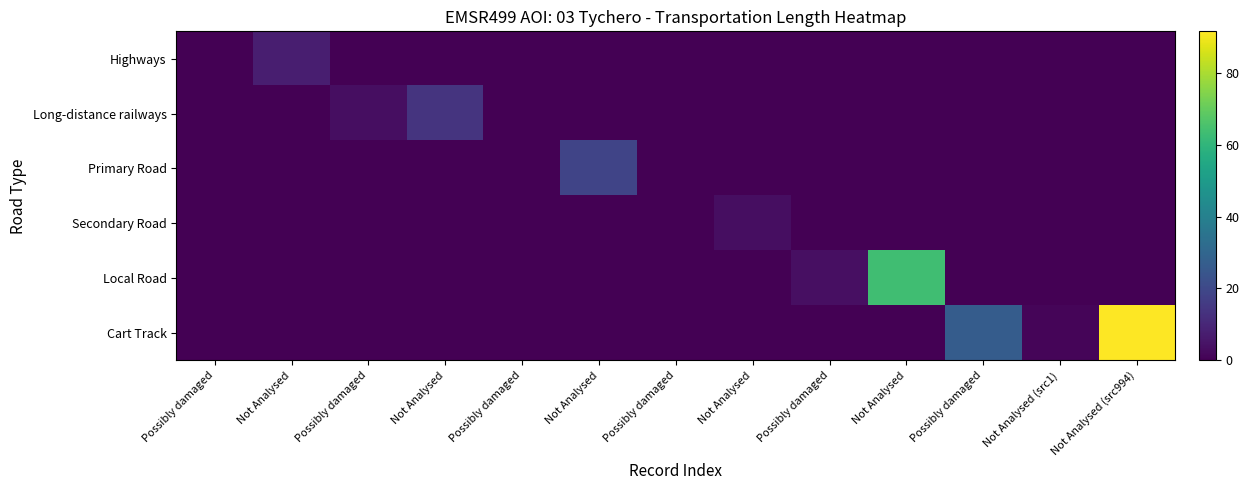

What is the total value across all series at Not Analysed?

7.6